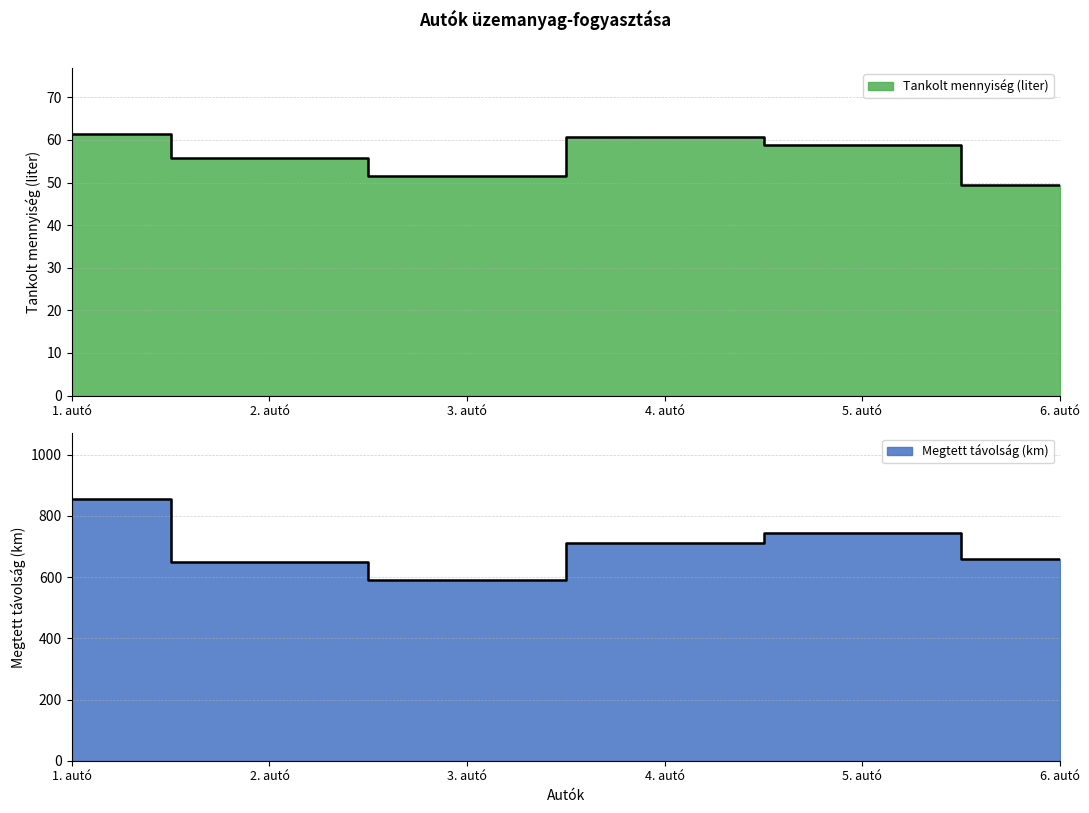

Which series has the widest spread of values?

Megtett távolság (km)